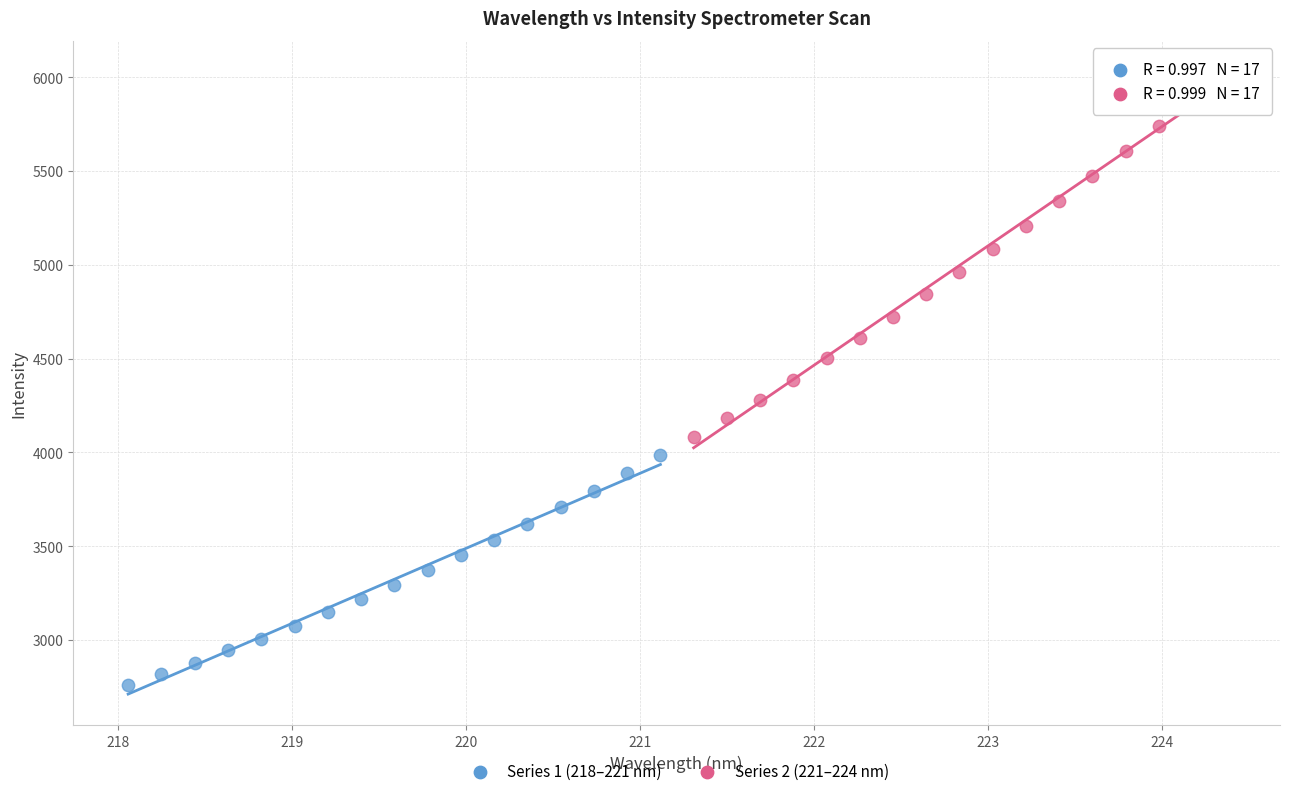

What are all the series names shown in the legend?

Series 1 (218–221 nm), Series 2 (221–224 nm)